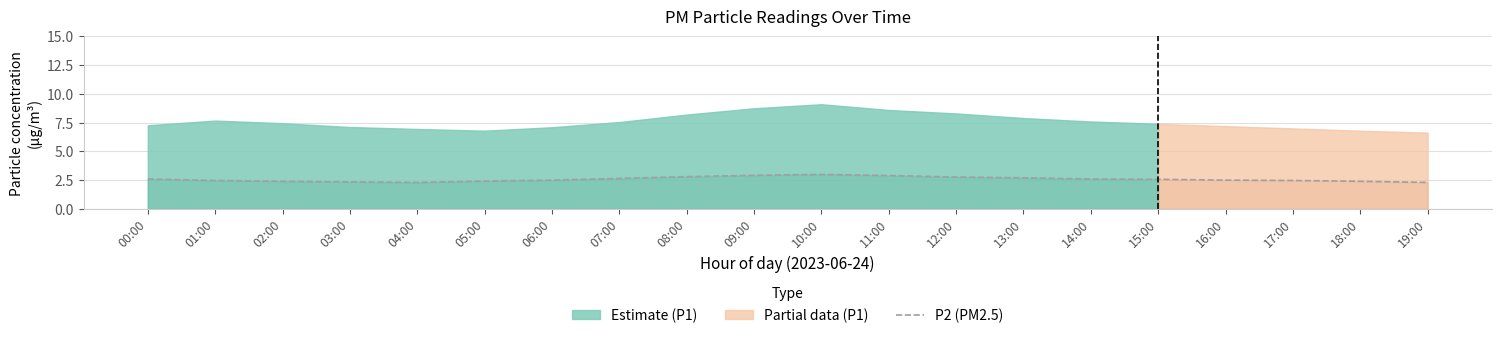

What value does the data have at 16:00?

2.5